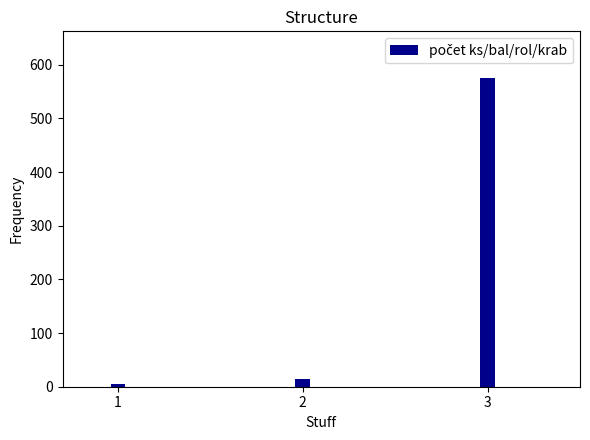

List the labels in order of value, largest first.

3, 2, 1